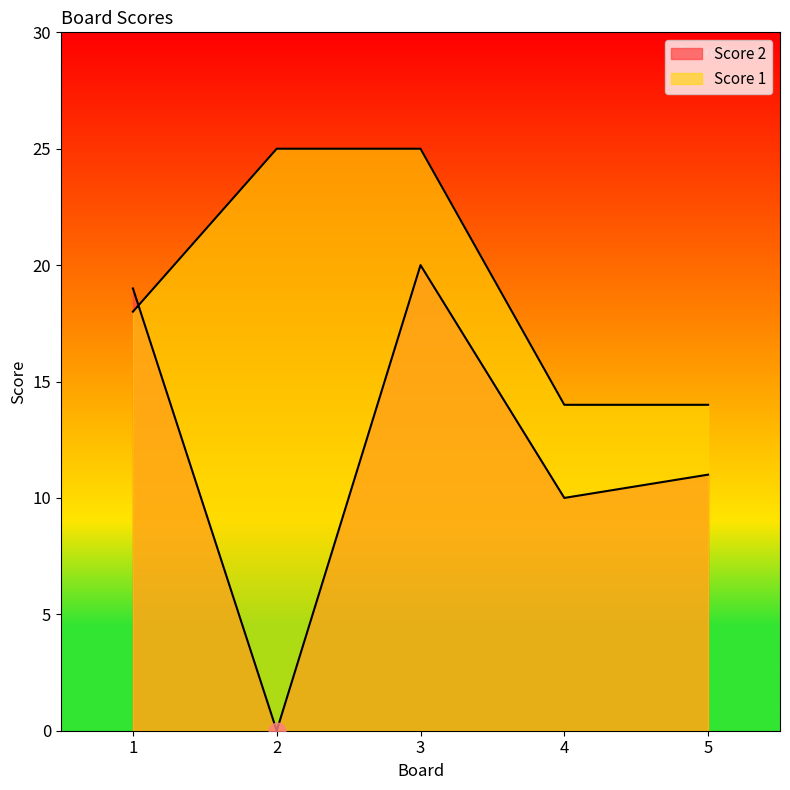

Reading right to left, transcribe all the data shown in this chart.

Score 1: 14	14	25	25	18
Score 2: 11	10	20	0	19